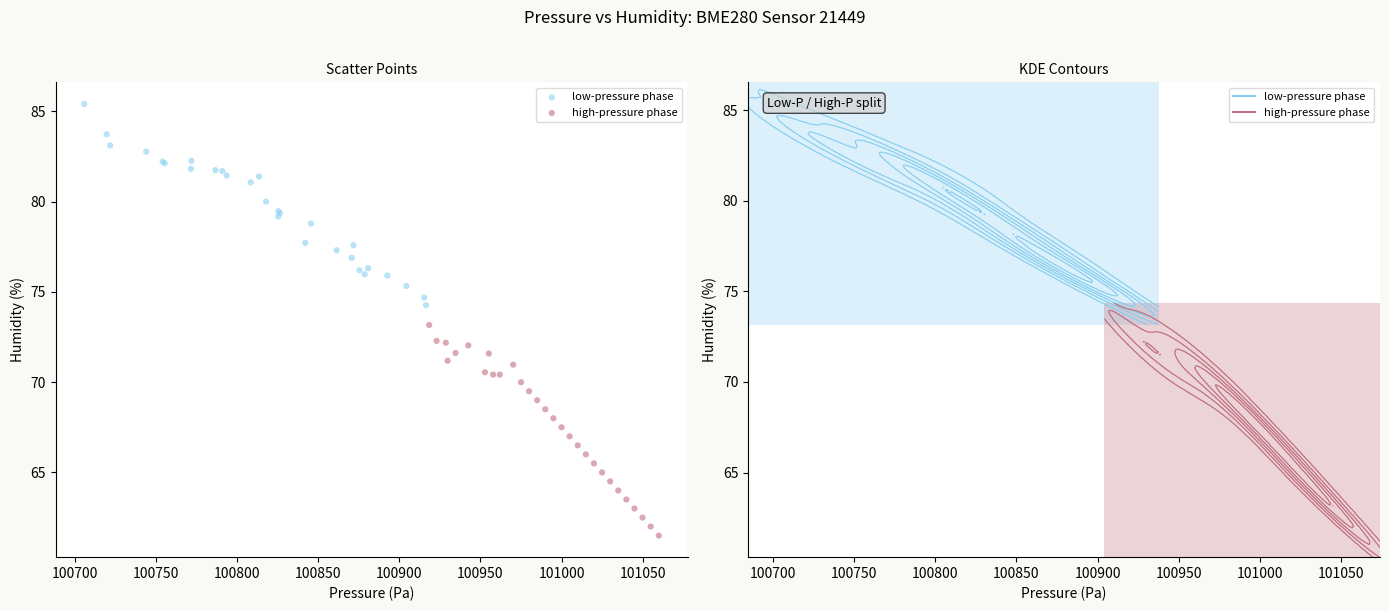

What are all the series names shown in the legend?

low-pressure phase, high-pressure phase